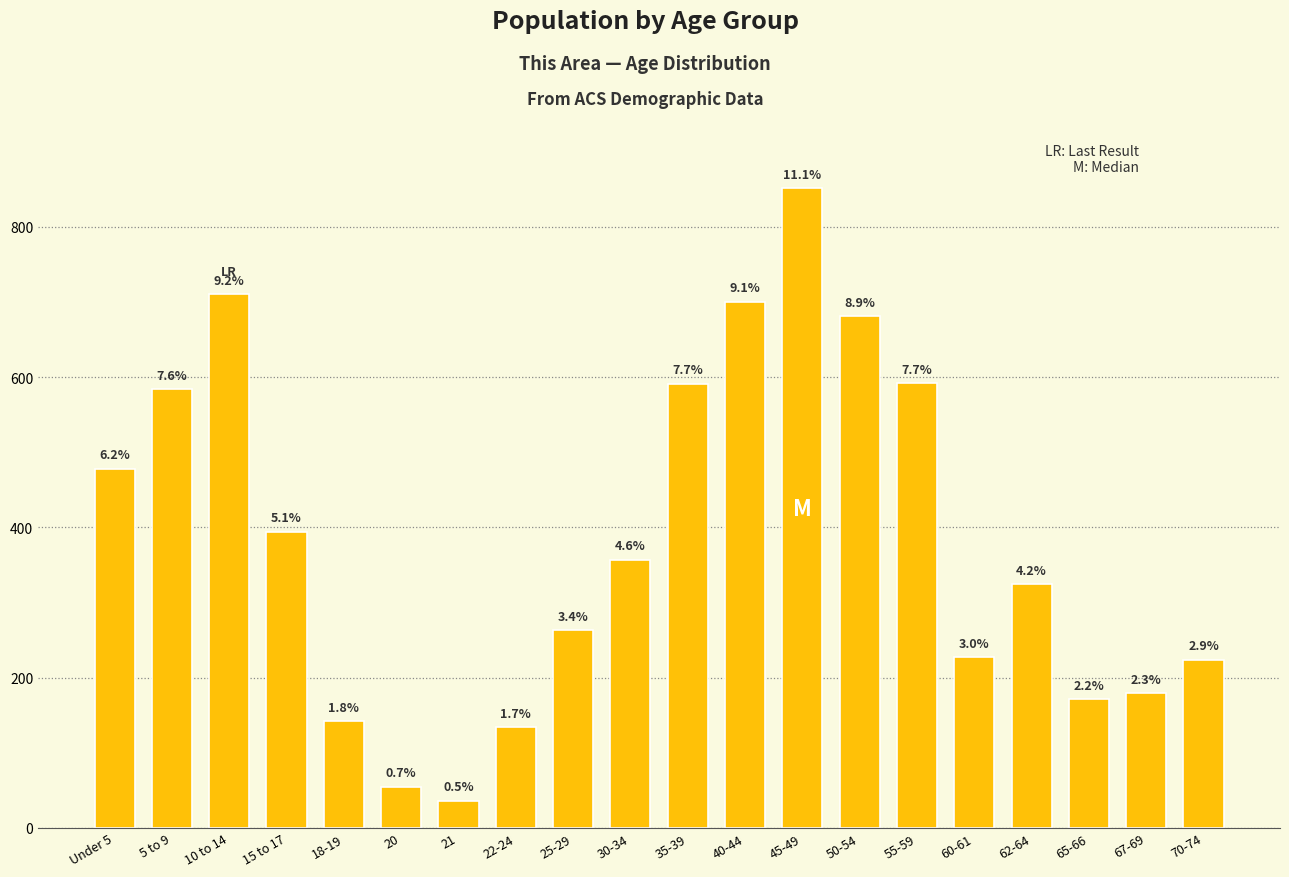

How many bars are there in total?

20